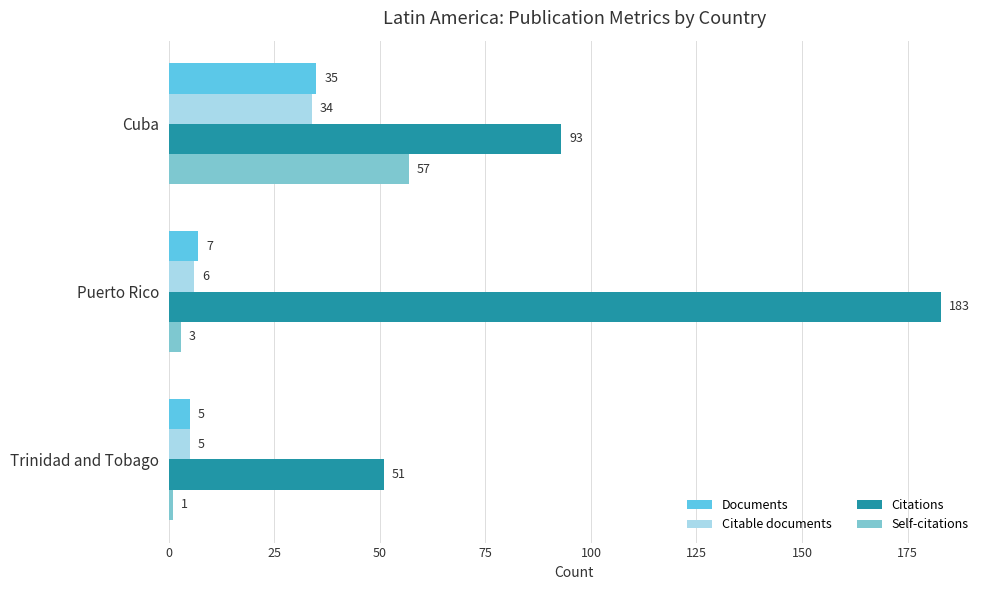

List the series in order of their peak value, lowest first.

Citable documents, Documents, Self-citations, Citations